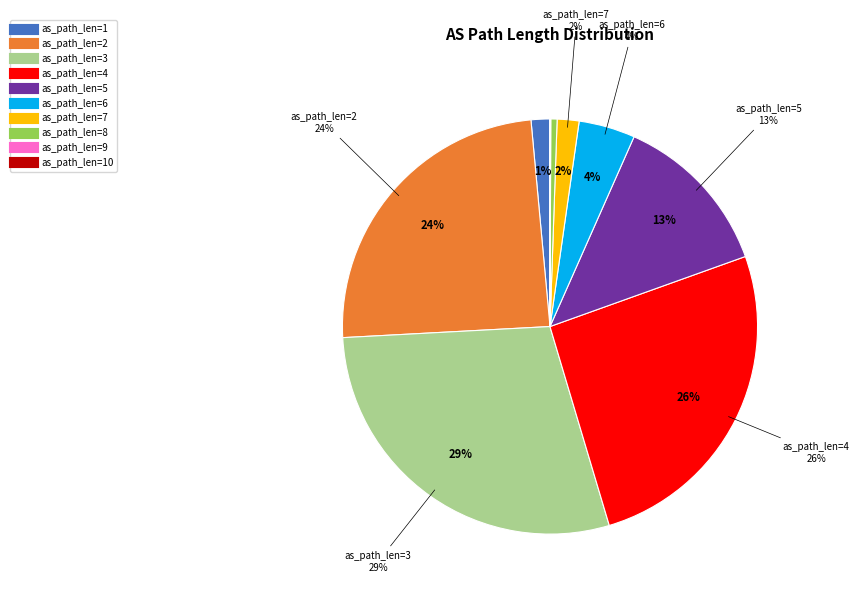

Combined, do 3 and 7 account for over 50%?

No